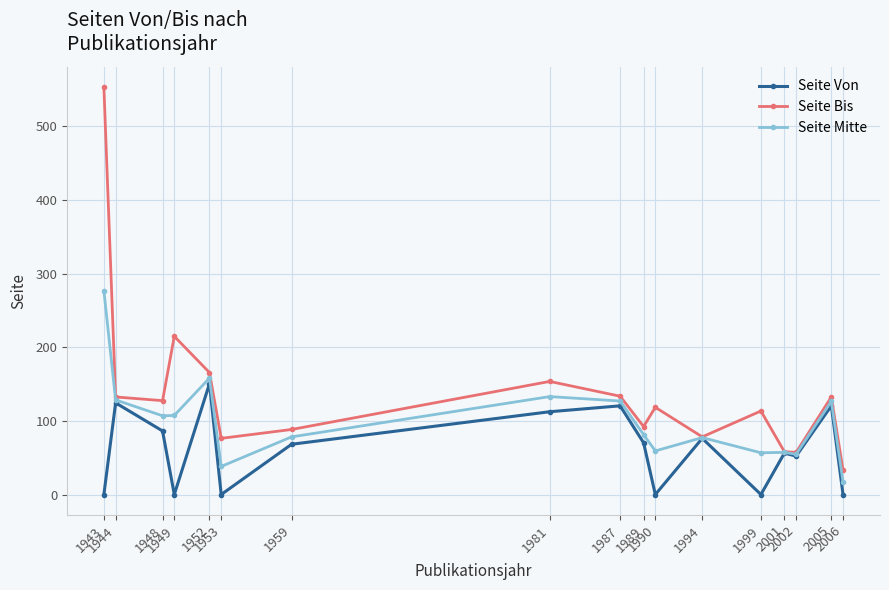

What is the value of the Seite Bis point at the 7th from the left?

89.0